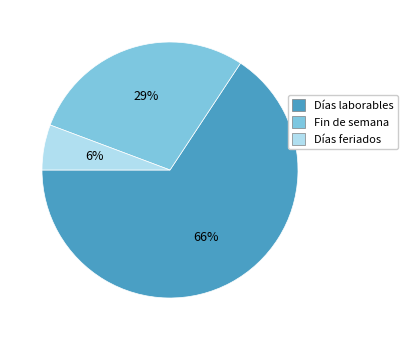

Rank the categories by value from highest to lowest.

Días laborables, Fin de semana, Días feriados